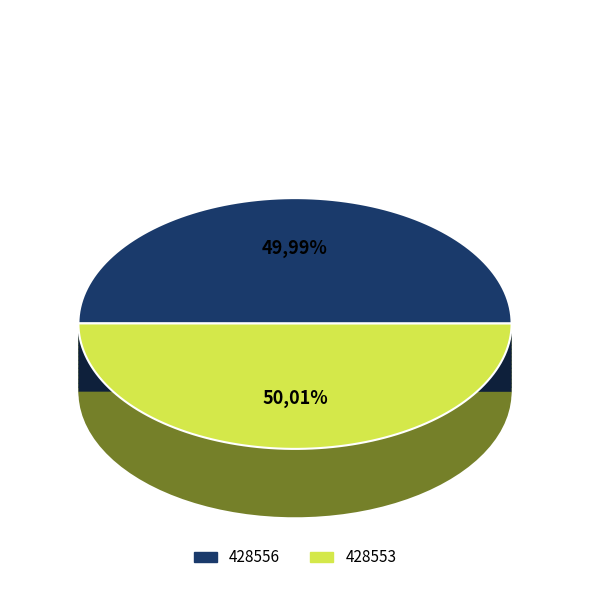

Is there any slice that represents more than half of the pie?

Yes